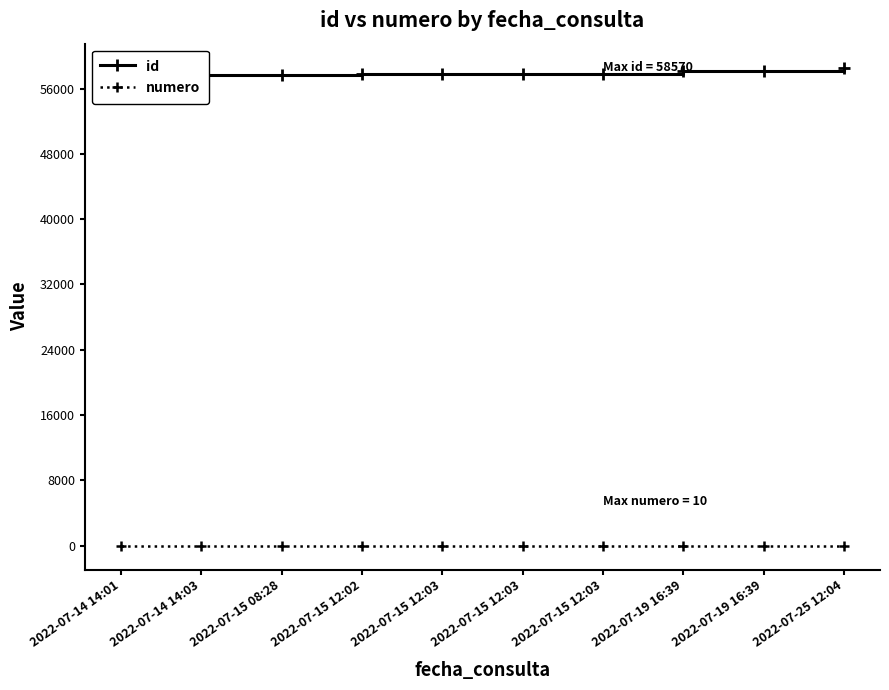

What is the spread (max minus min) of values at 2022-07-19 16:39?

58129